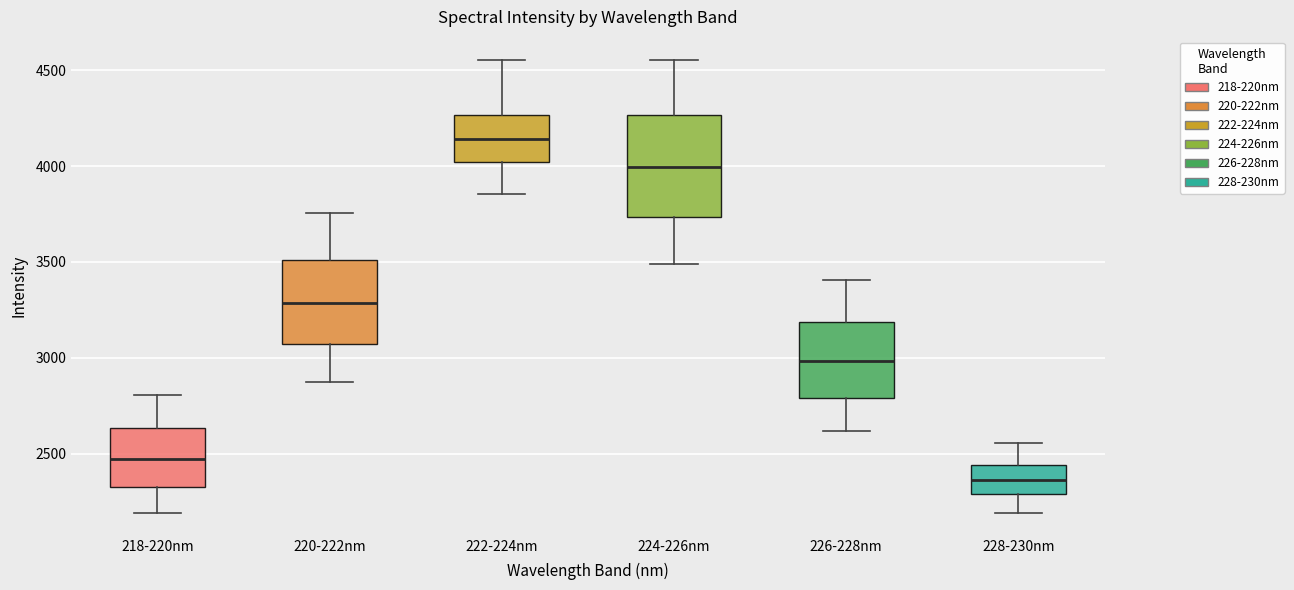

Where is the lower edge of the box for 224-226nm on the y-axis? The values are not printed on the chart, so give them approximately, as read against the axis.

3750